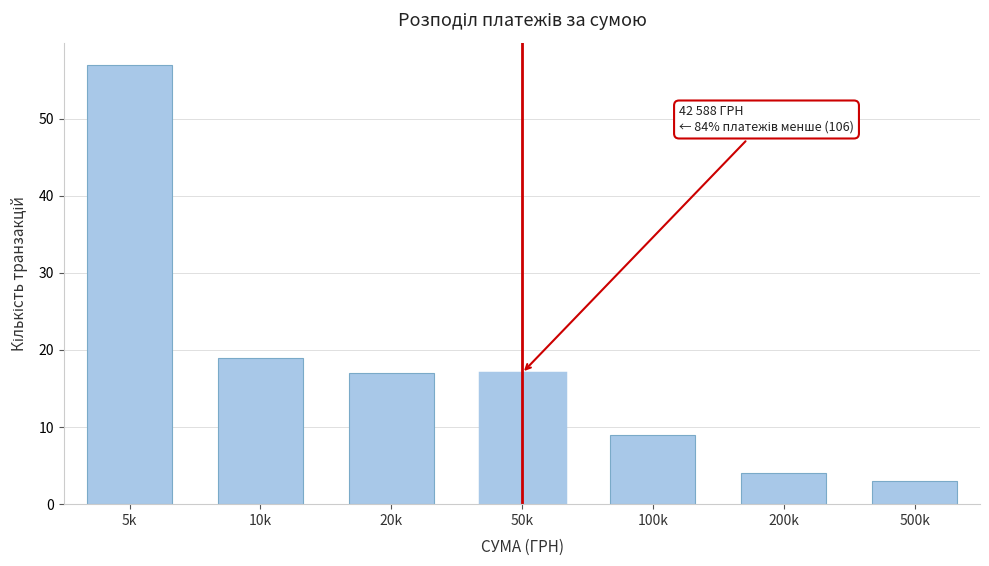

Reading left to right, list all the values displayed in this chart.

57	19	17	17	9	4	3